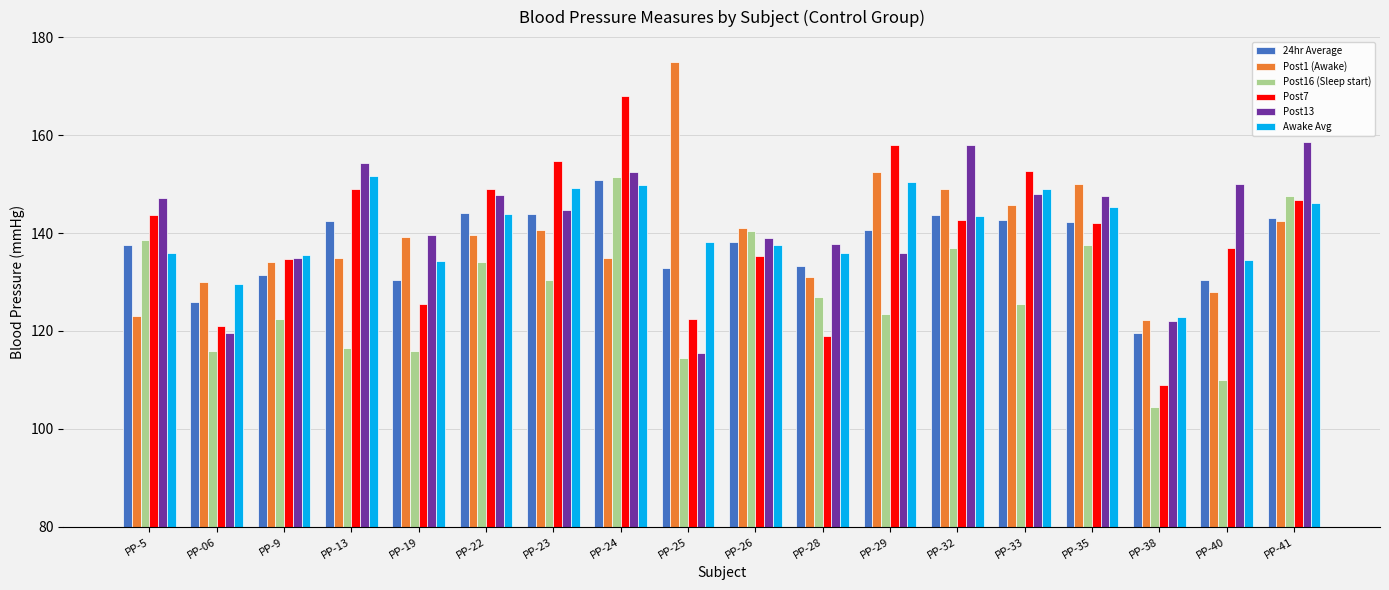

What is the sum of the 24hr Average values at PP-35 and PP-28?

275.7